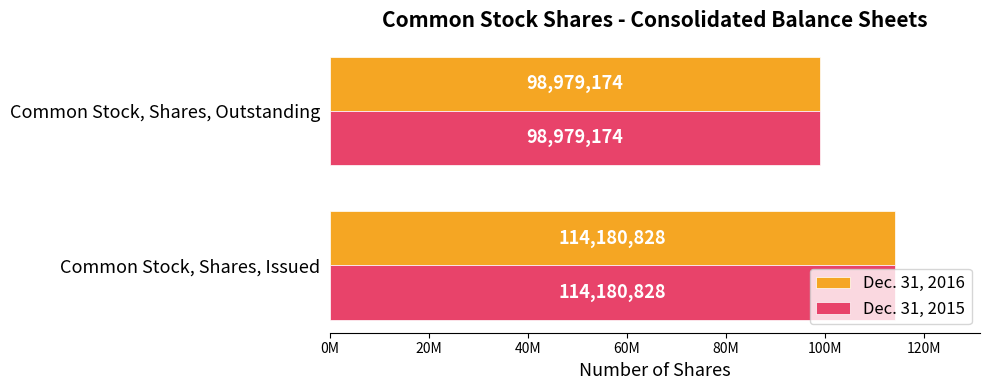

Reading left to right, extract all data points from this chart.

Dec. 31, 2016: 114180828	98979174
Dec. 31, 2015: 114180828	98979174